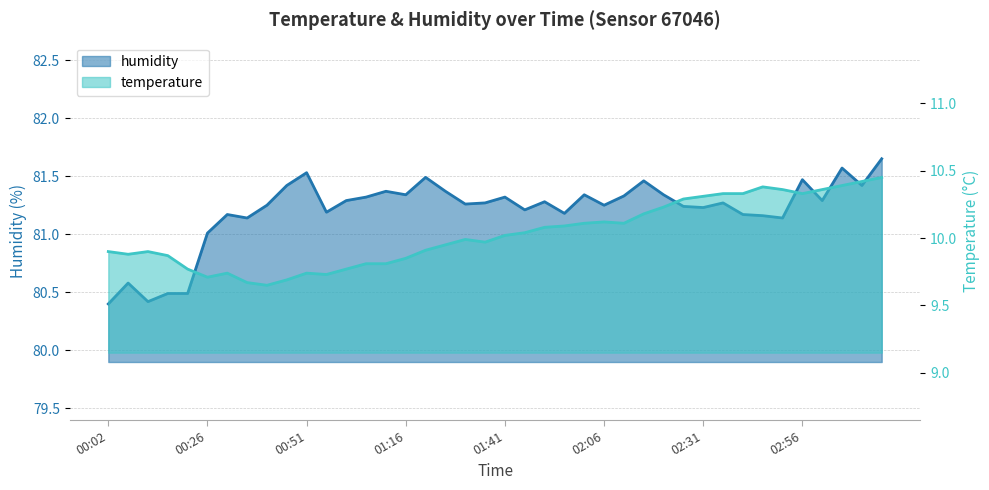

What is the value of the humidity point at the 29th from the left?

81.3